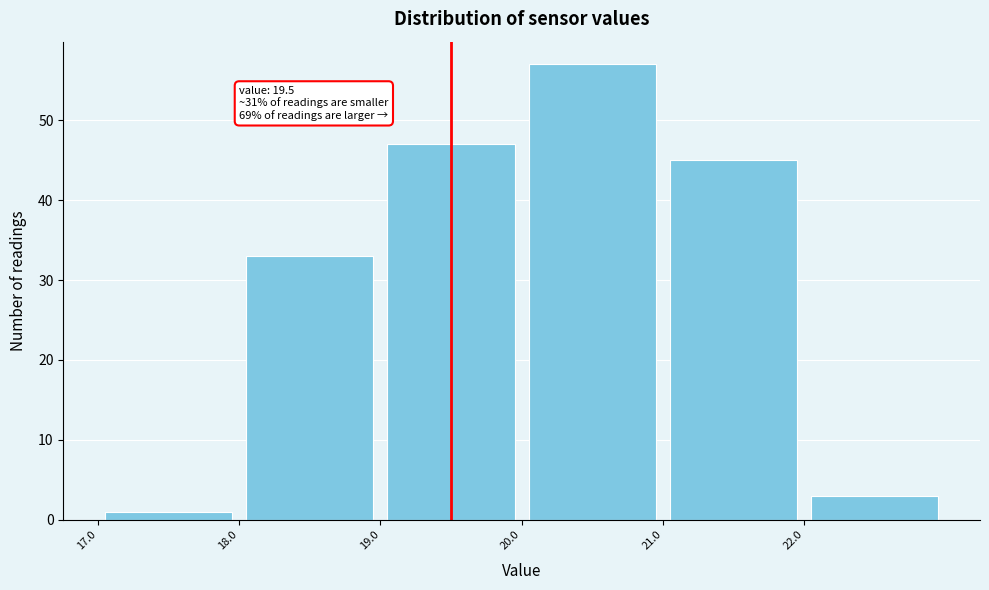

Over which range of the x-axis is the bar tallest?

20 to 21